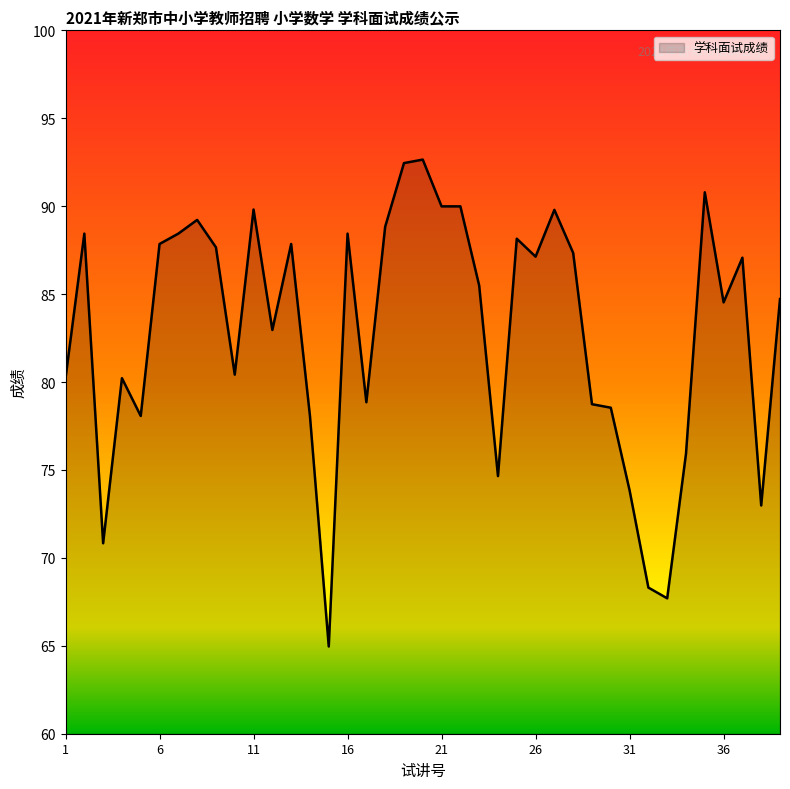

What is the difference between the maximum and minimum values?

27.7